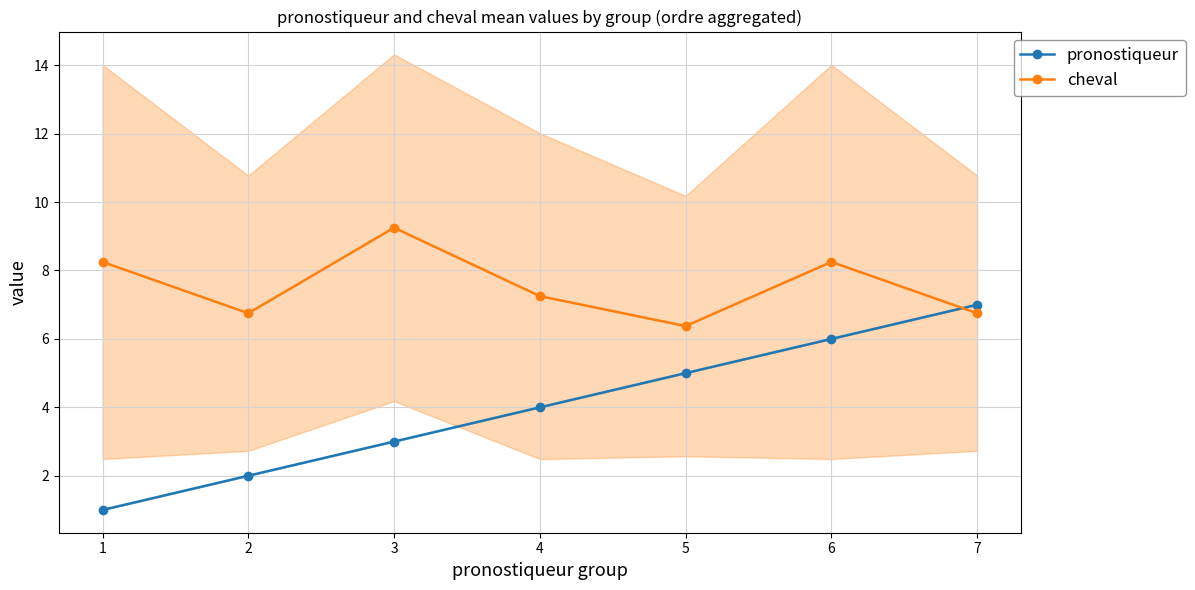

Where do cheval and pronostiqueur first cross each other?

6 and 7